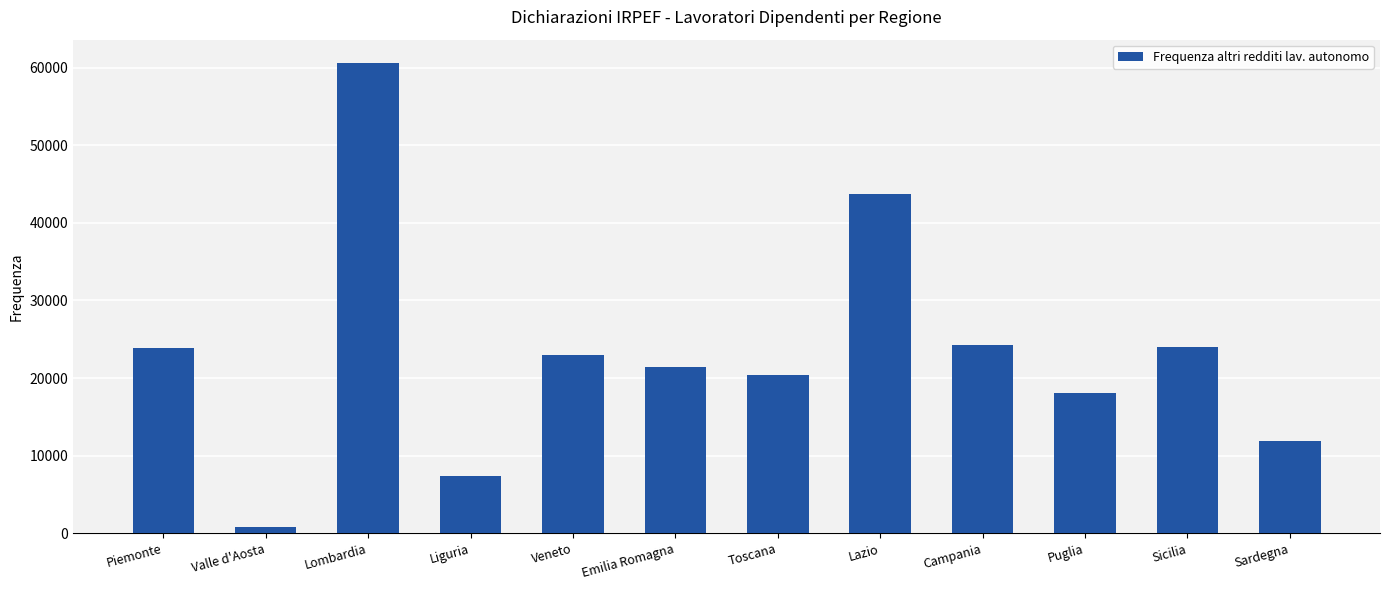

What is the approximate value at Sicilia, to the nearest 50?

24000